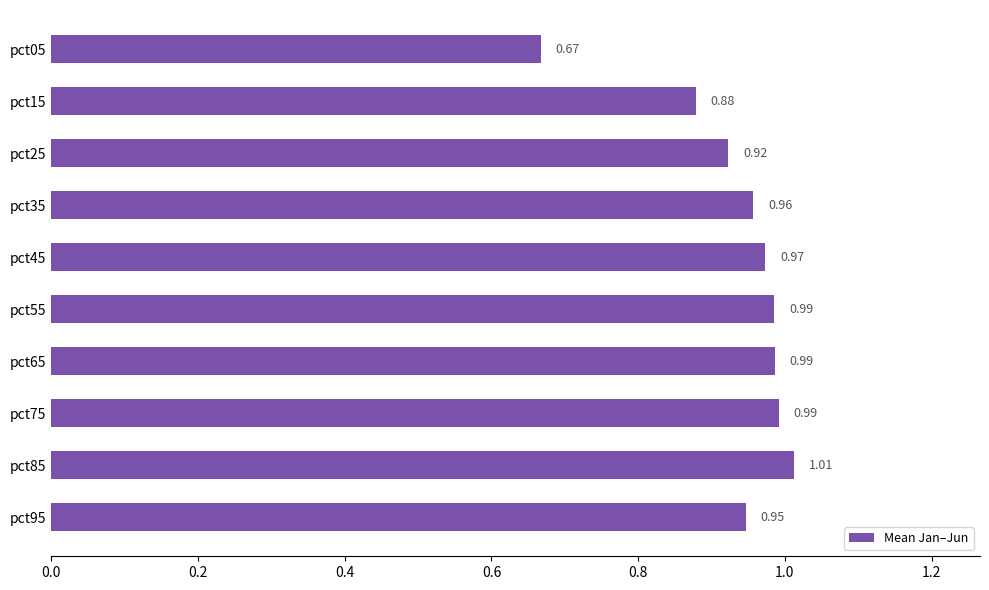

What is the difference between the maximum and minimum values?

0.3